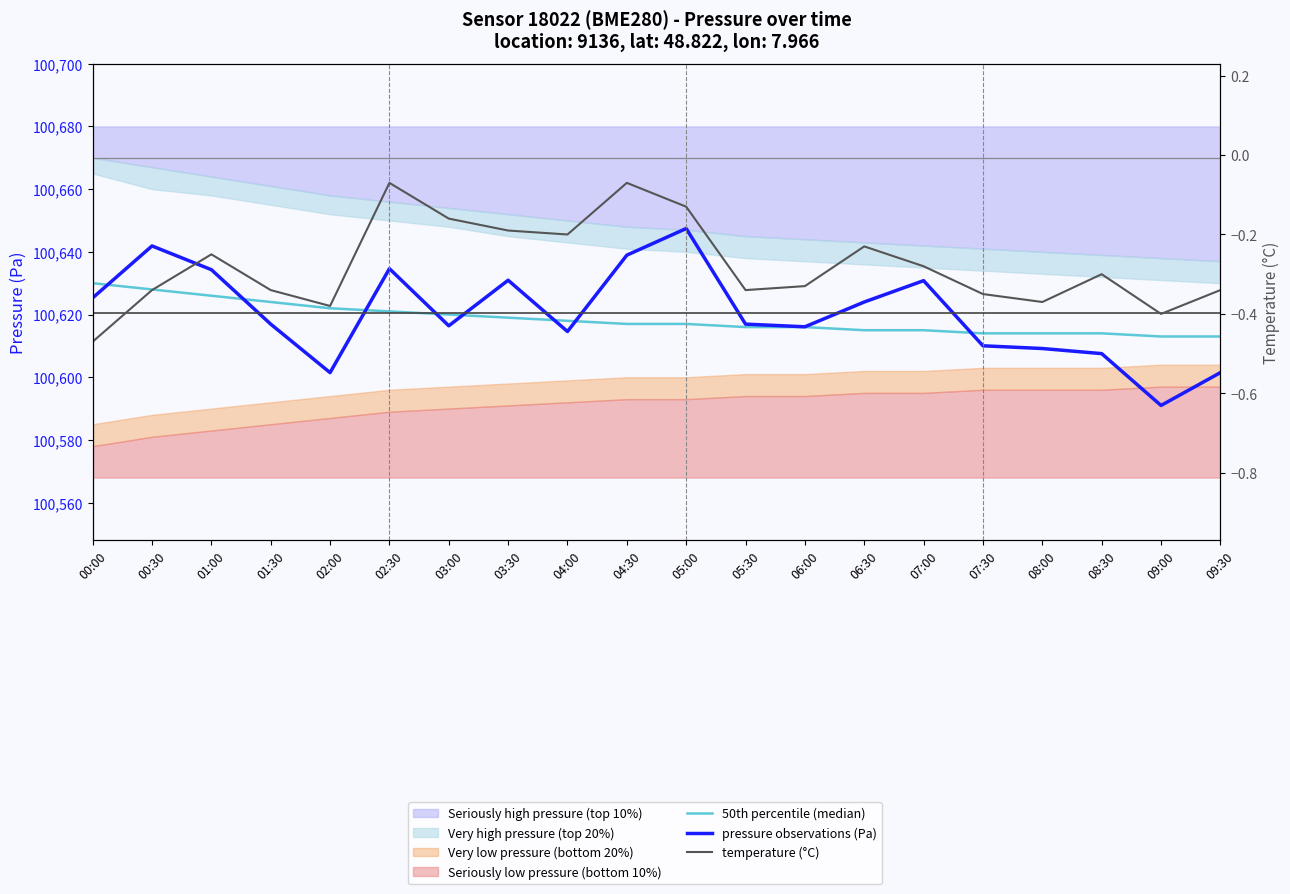

At how many categories does at least one series exceed 90466?

20